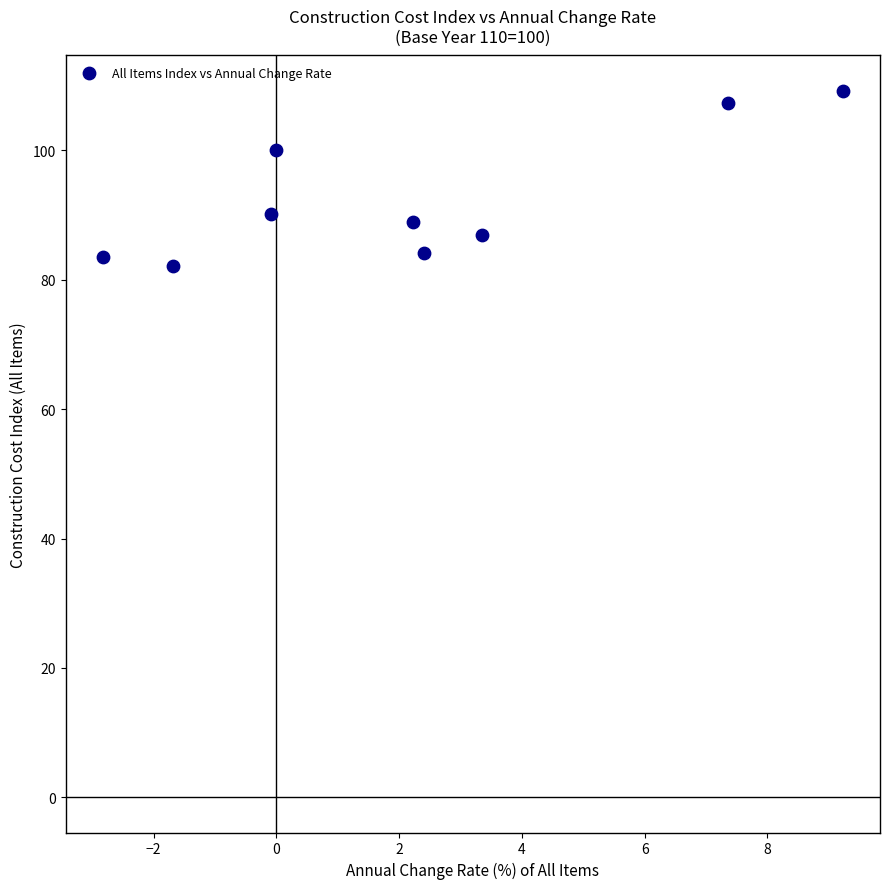

What is the range of Y values (max minus min)?

27.1